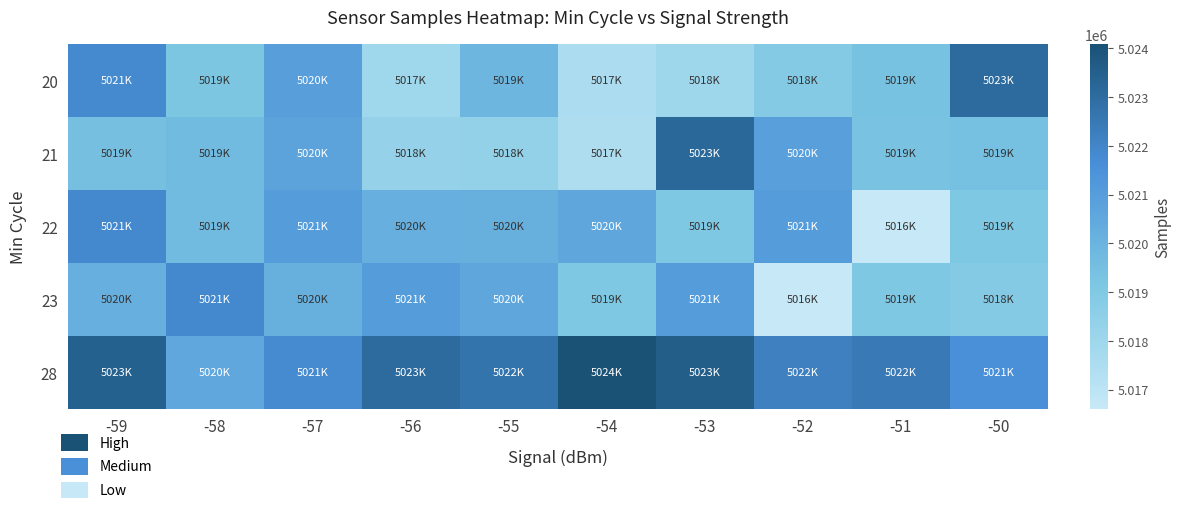

List the series in order of their peak value, highest first.

28, 21, 20, 22, 23